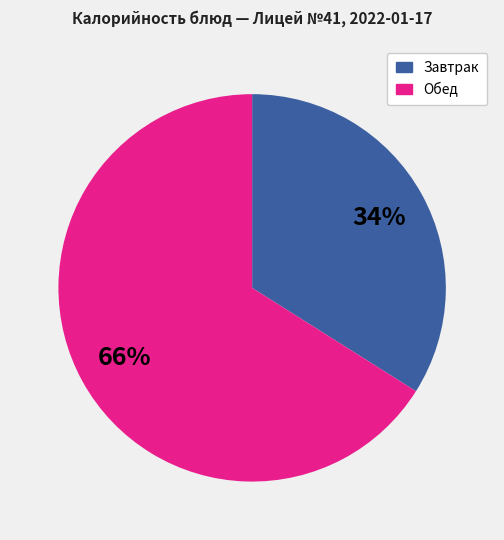

Is there any slice that represents more than half of the pie?

Yes